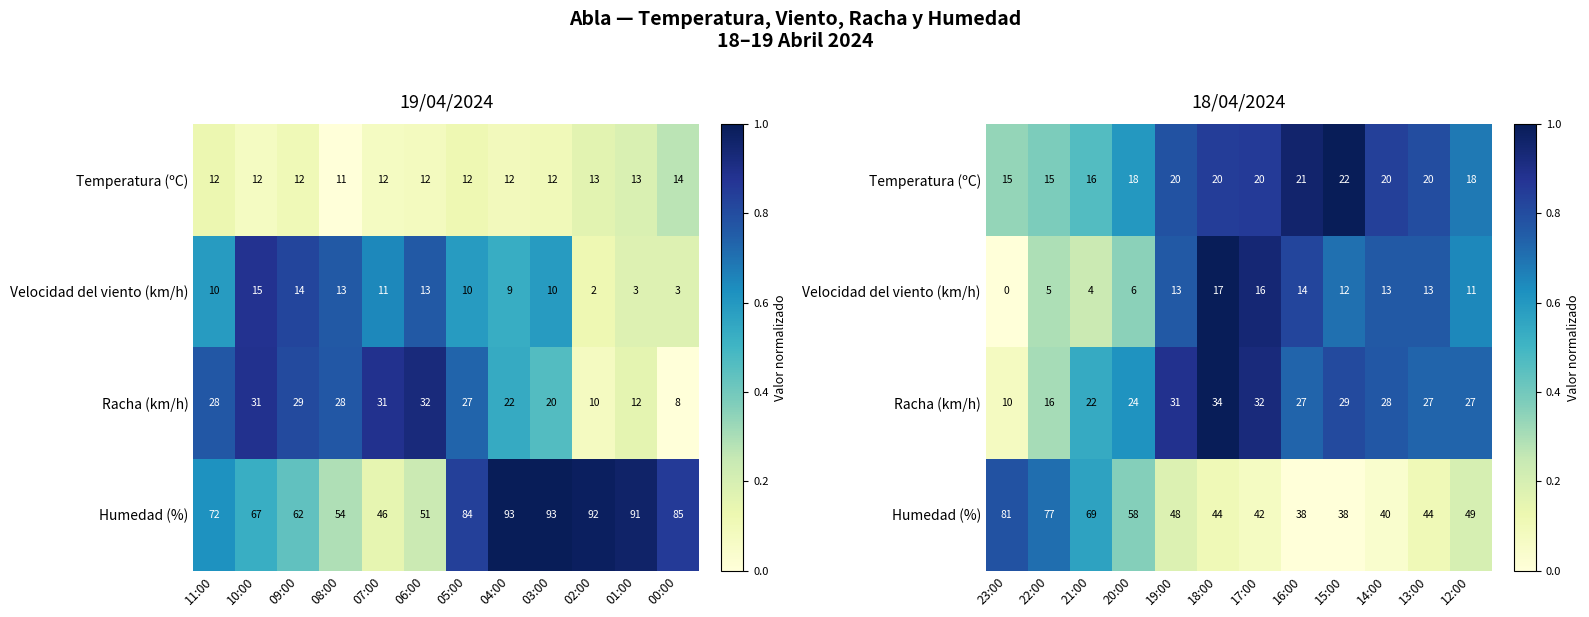

What is the maximum value shown in the chart?

1.0